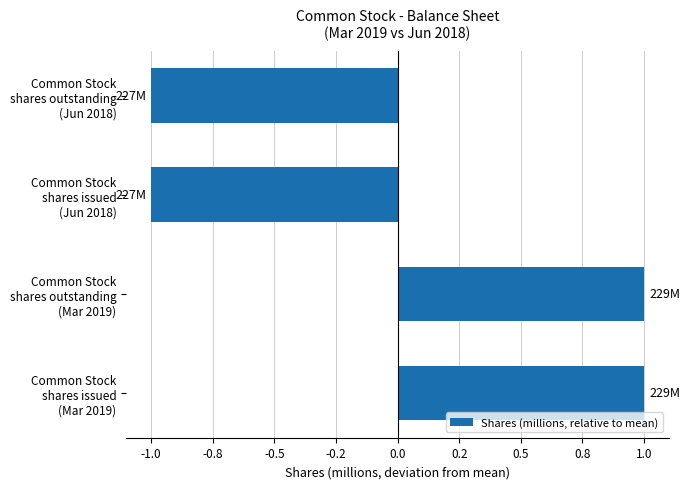

Are the bars horizontal?

Yes